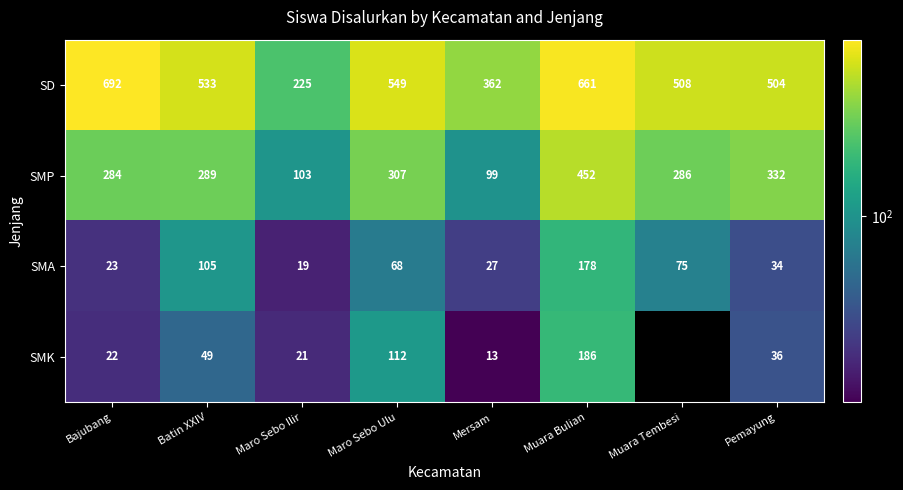

What is the spread (max minus min) of values at Muara Tembesi?

508